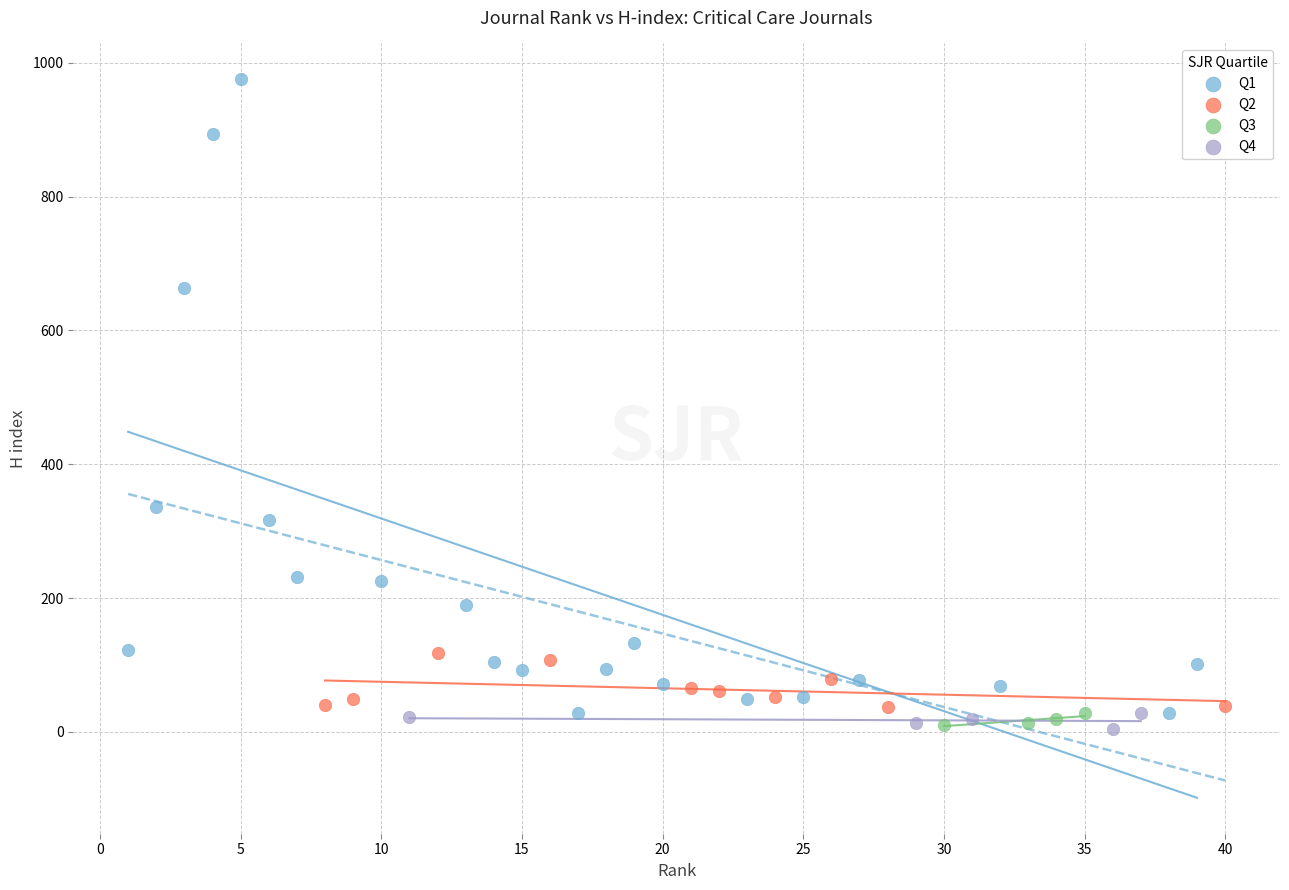

Which series has the largest Y range (max minus min)?

Q1